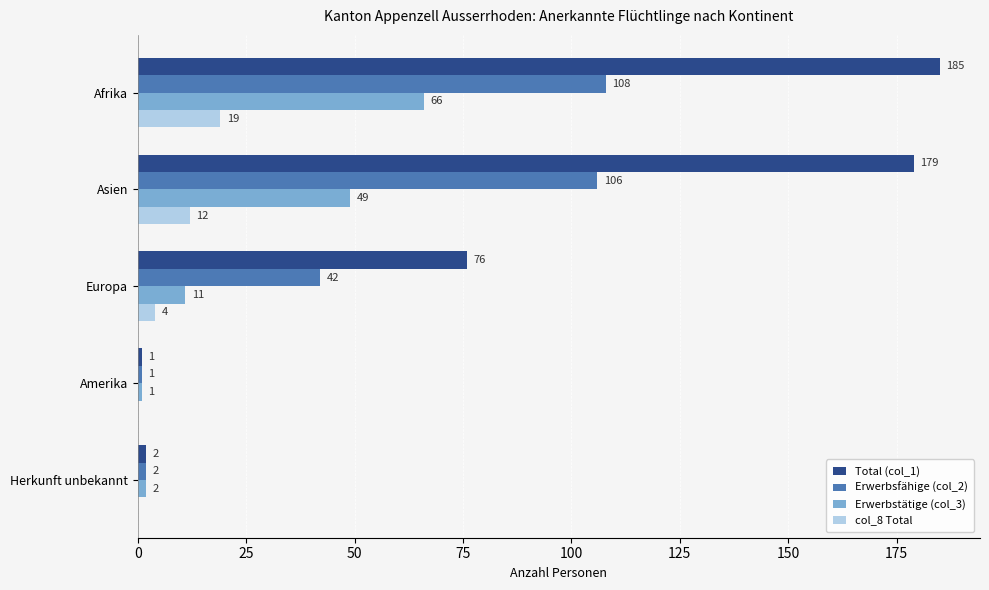

The col_8 Total series shows 0 at Amerika. True or false?

True